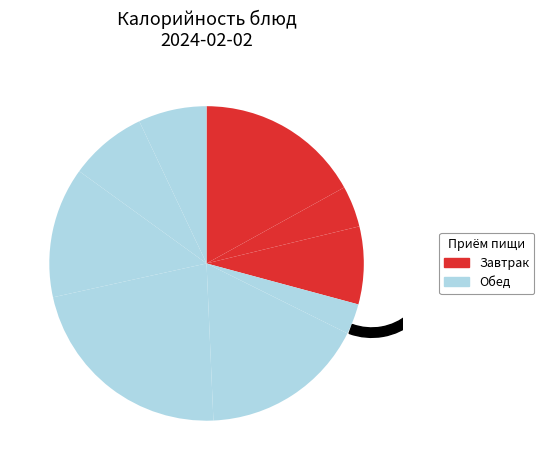

Count the number of slices in the pie.

9